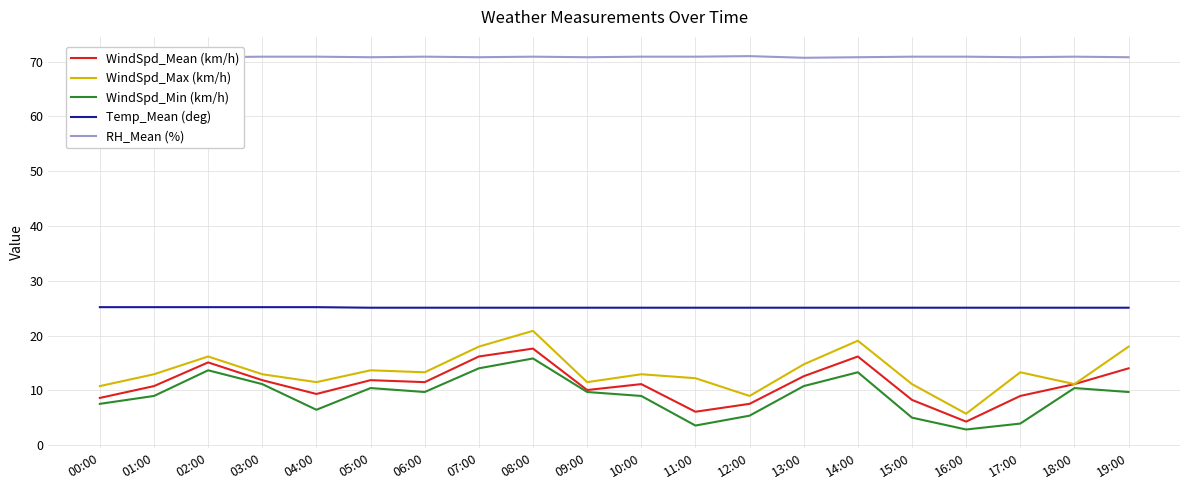

What is the minimum value for RH_Mean (%)?

70.7